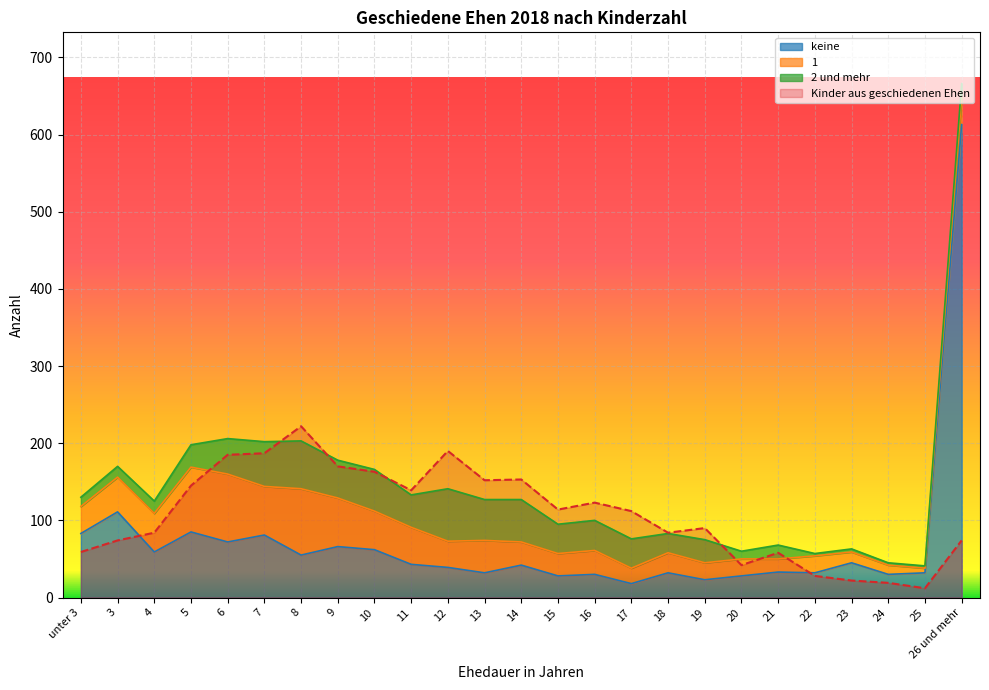

What is the difference between the second highest and second lowest values in the keine series?

88